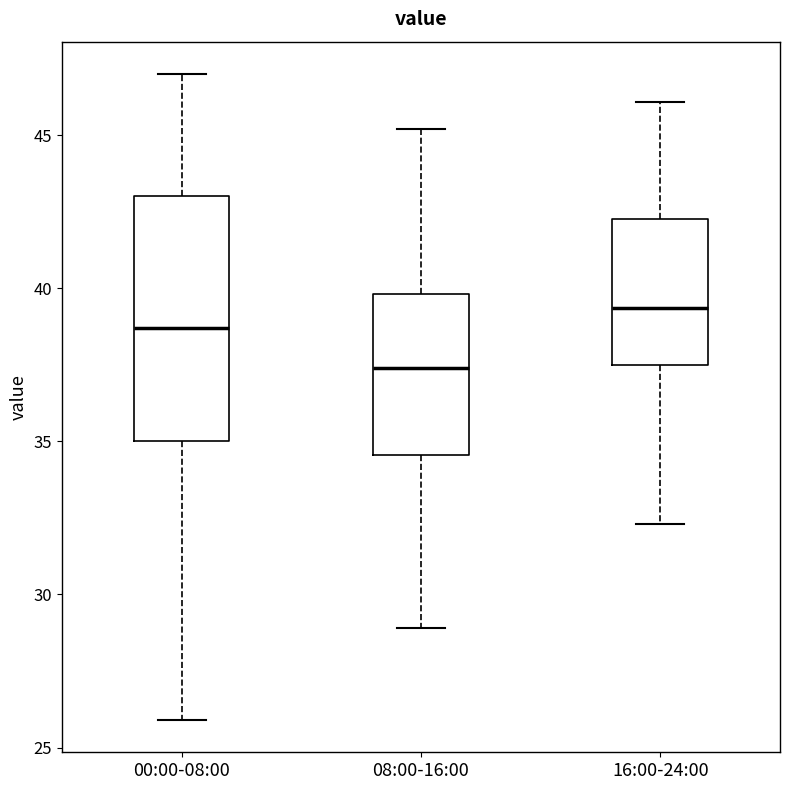

Where does the median line of the box for 16:00-24:00 sit on the y-axis? The values are not printed on the chart, so give them approximately, as read against the axis.

39.5